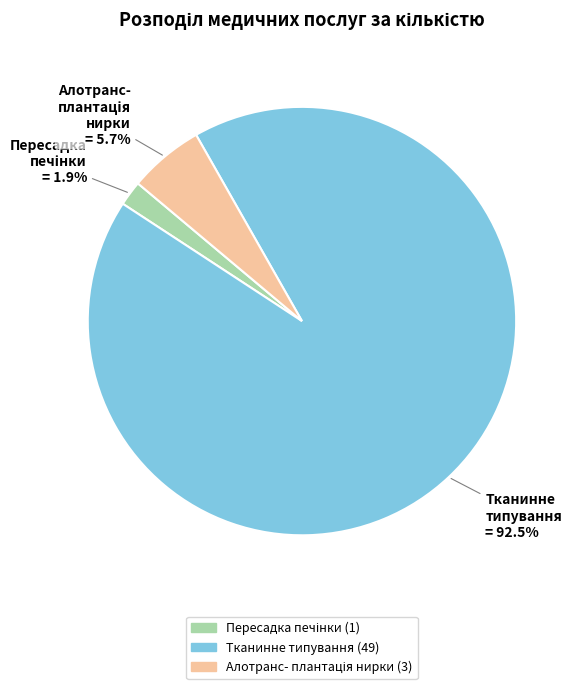

Rank the categories by value from highest to lowest.

Тканинне типування потенційного донора/реципієнта, Алотрансплантація нирки (від живого донора), Пересадка печінки/частини печінки (від живого донора)